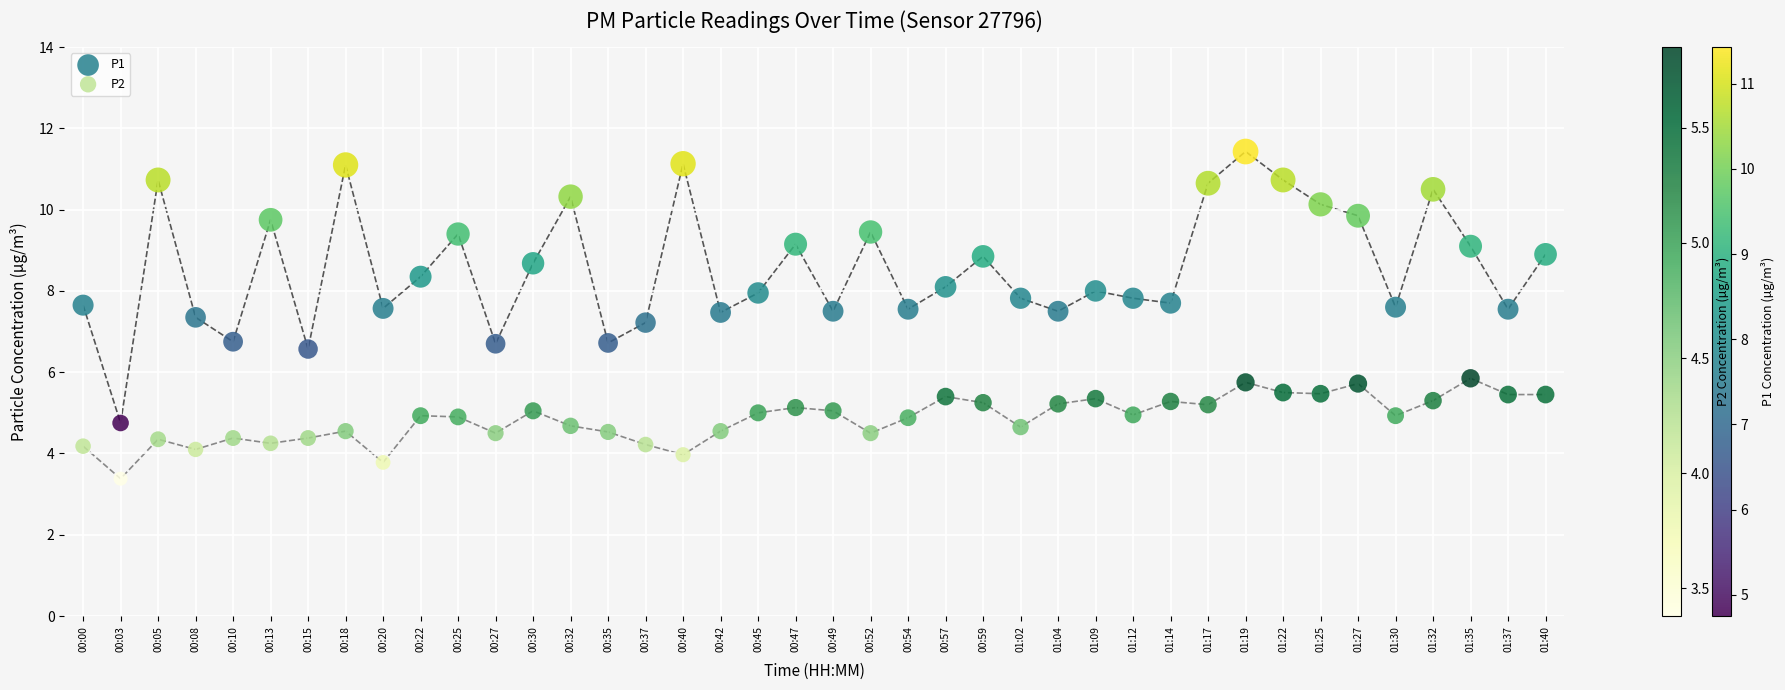

Which series contains the lowest Y value?

P2